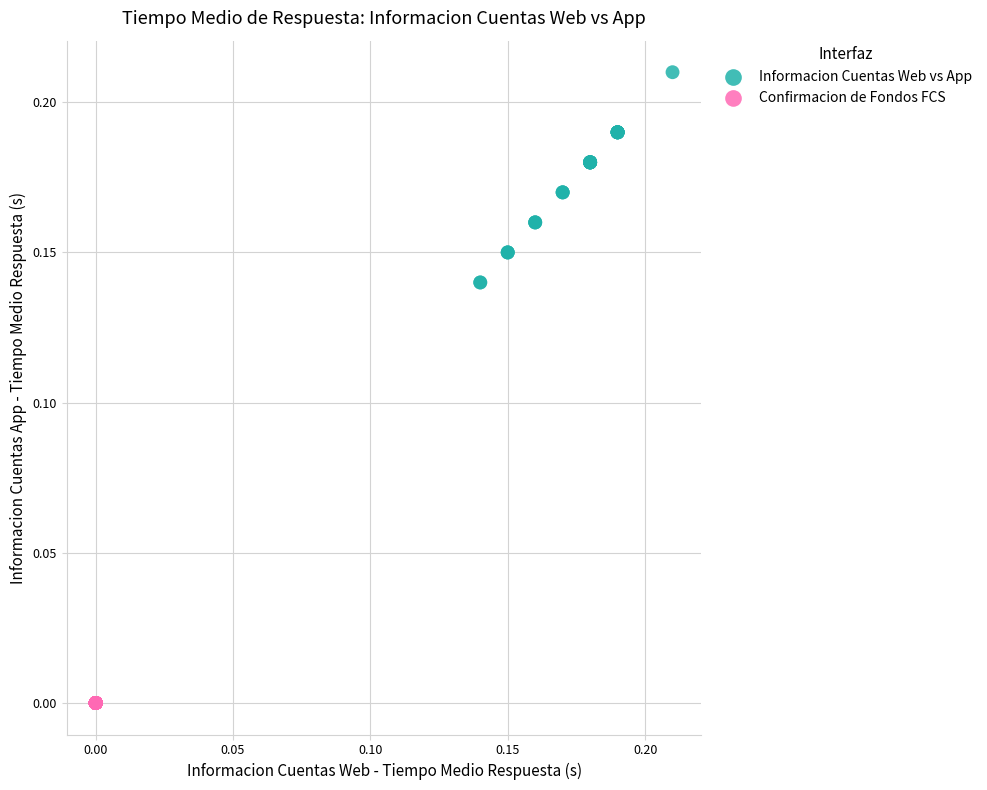

Which series reaches the maximum Y coordinate?

Informacion Cuentas Web vs App